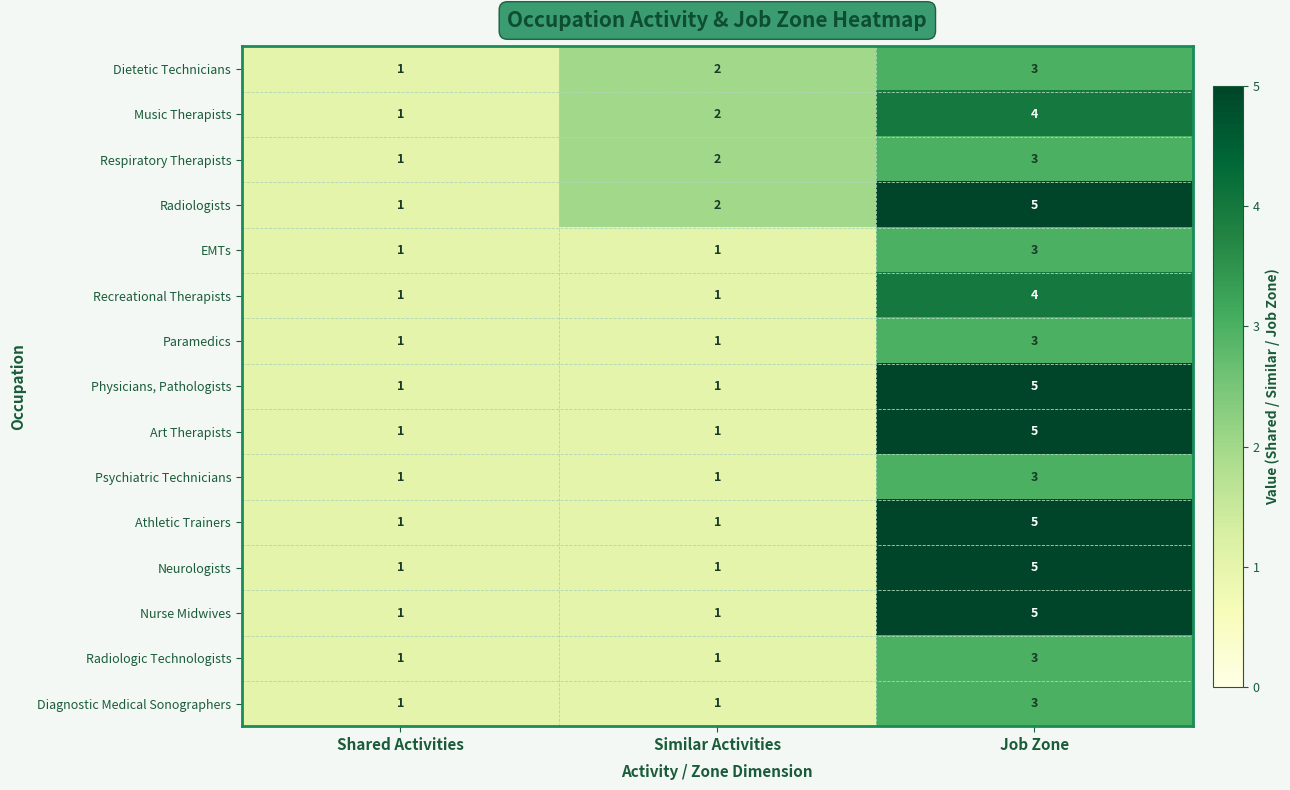

What is the sum of all Music Therapists values?

7